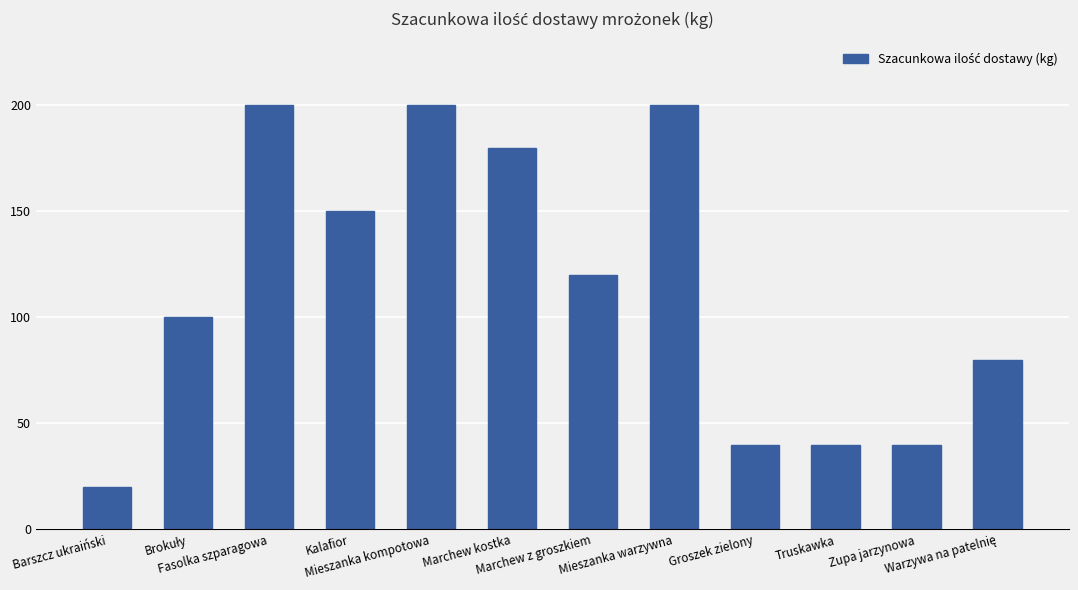

What is the average value?

114